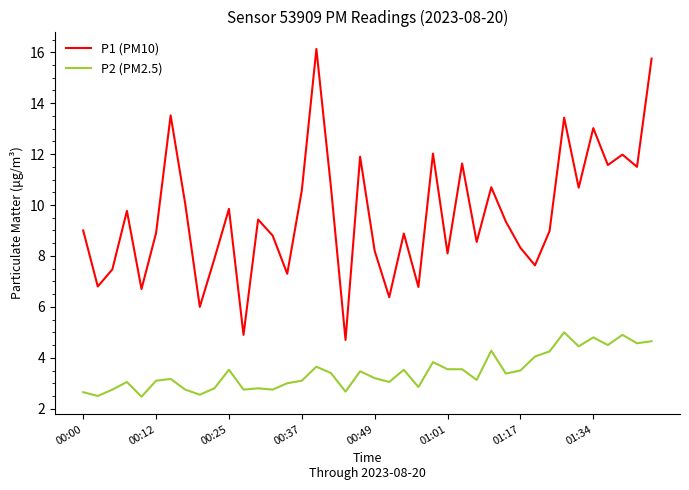

What is the difference between the maximum and minimum values in the P1 (PM10) series?

11.4